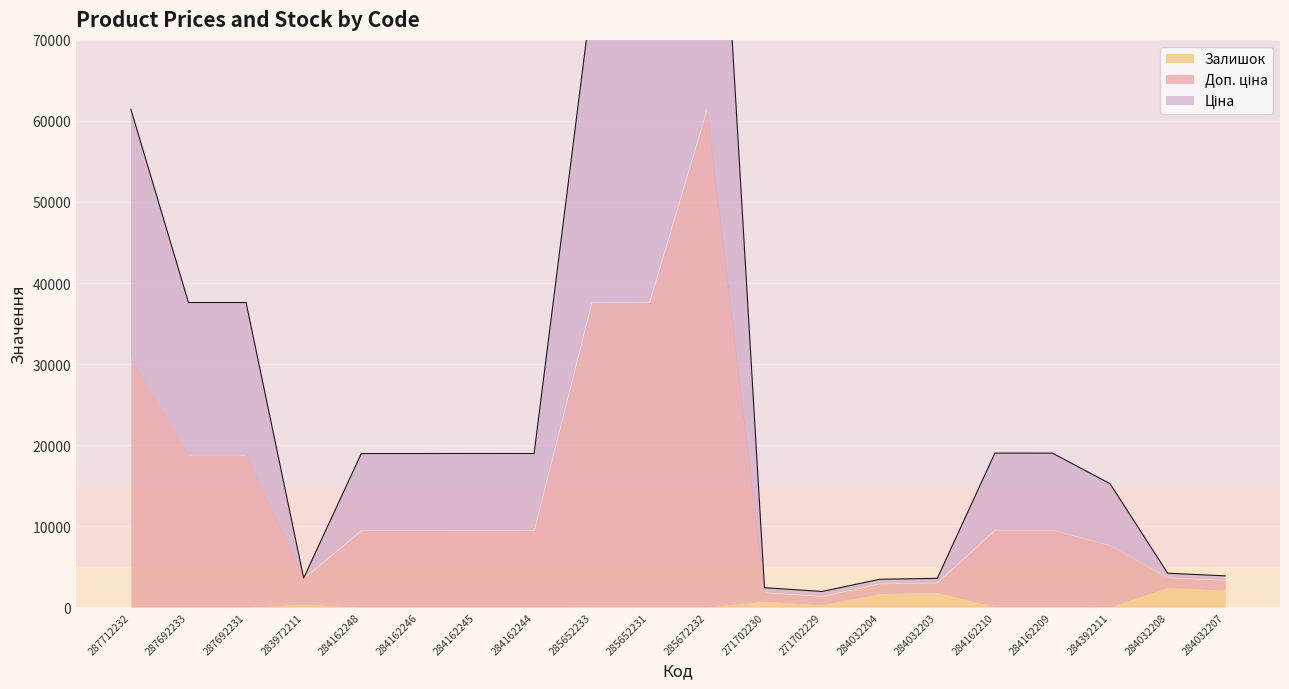

Between 284162210 and 287712232, which is larger?

287712232